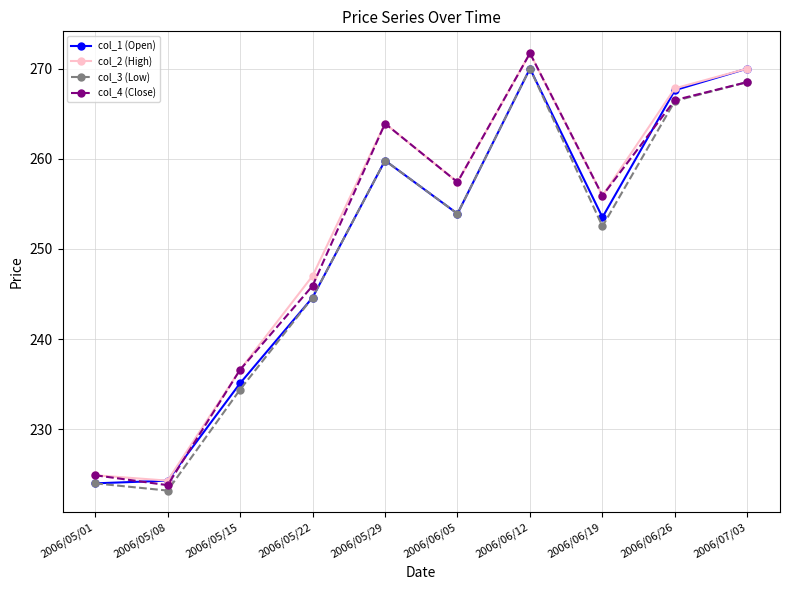

What is the total value across all series at 2006/06/12?

1083.4